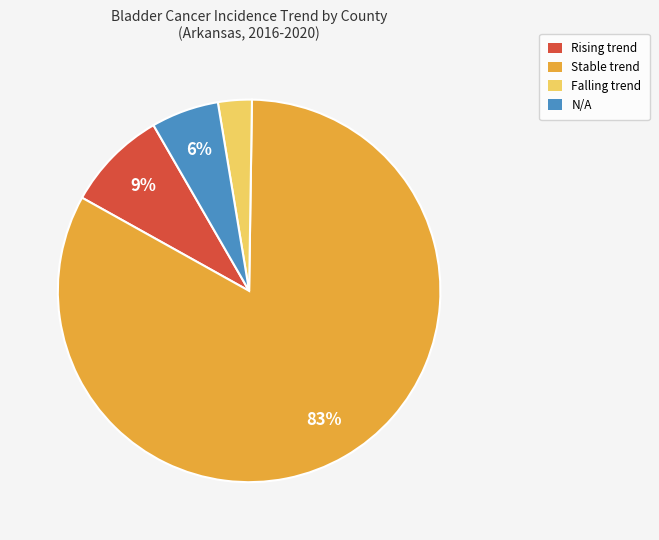

How many segments does this pie chart have?

4